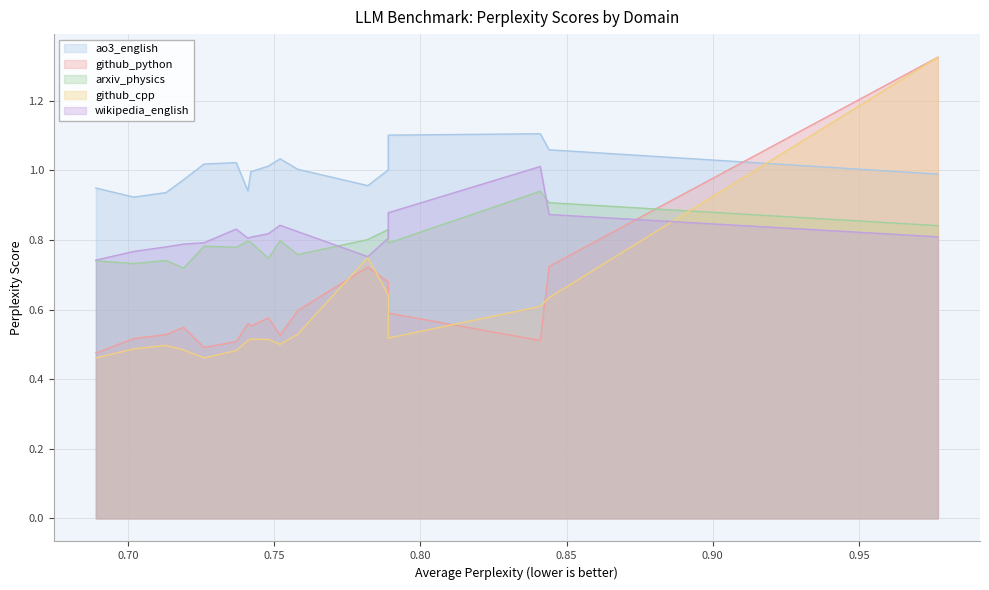

Which series has the largest total across all categories?

ao3_english